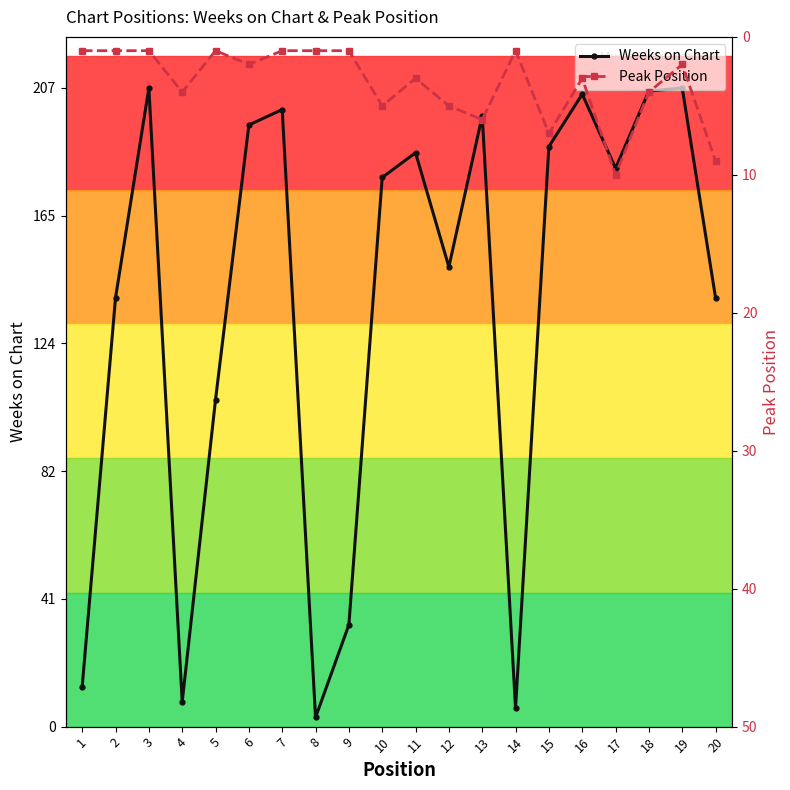

True or false: Peak Position and Weeks on Chart cross at least once.

False